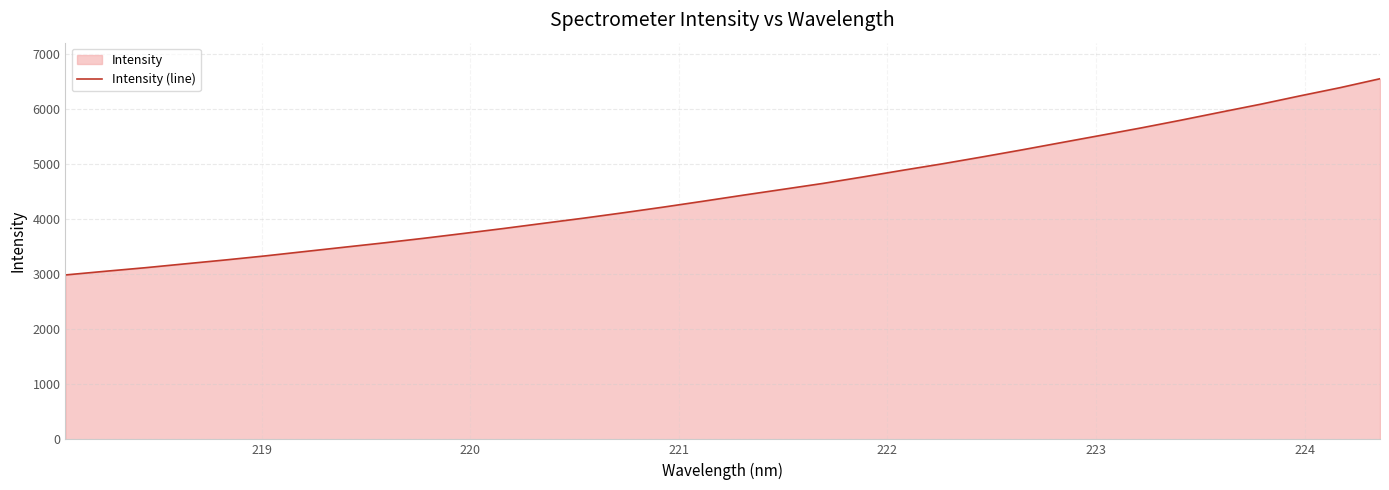

Reading right to left, transcribe all the data shown in this chart.

6557.3	6395.4	6247.4	6094.0	5950.0	5804.1	5663.6	5529.8	5397.1	5263.6	5135.0	5009.9	4892.0	4770.6	4653.3	4546.2	4439.7	4330.3	4223.2	4121.0	4022.5	3929.4	3835.3	3745.3	3657.3	3573.8	3494.7	3415.2	3335.2	3261.4	3191.5	3120.9	3056.5	2989.4